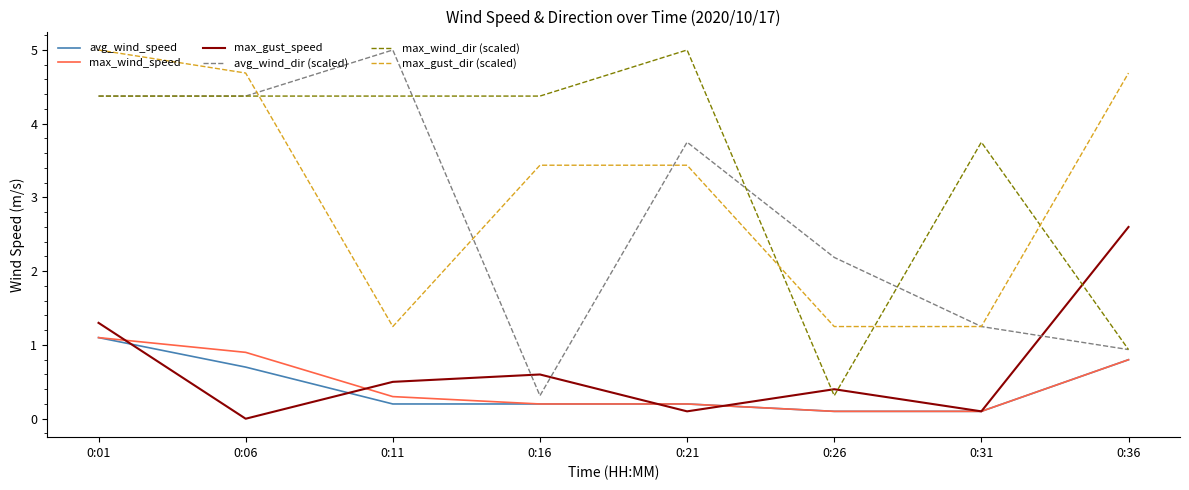

What is the highest value of the max_gust_dir (scaled) series?

5.0